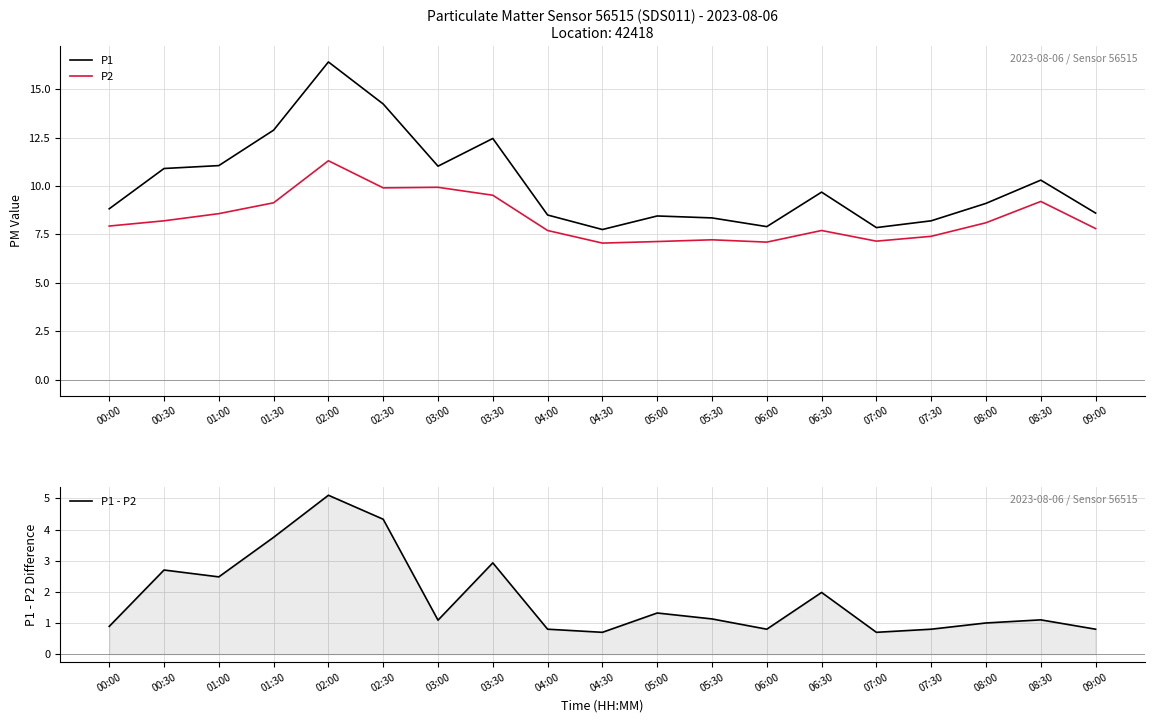

List the series in order of their overall mean, lowest first.

P1 - P2, P2, P1